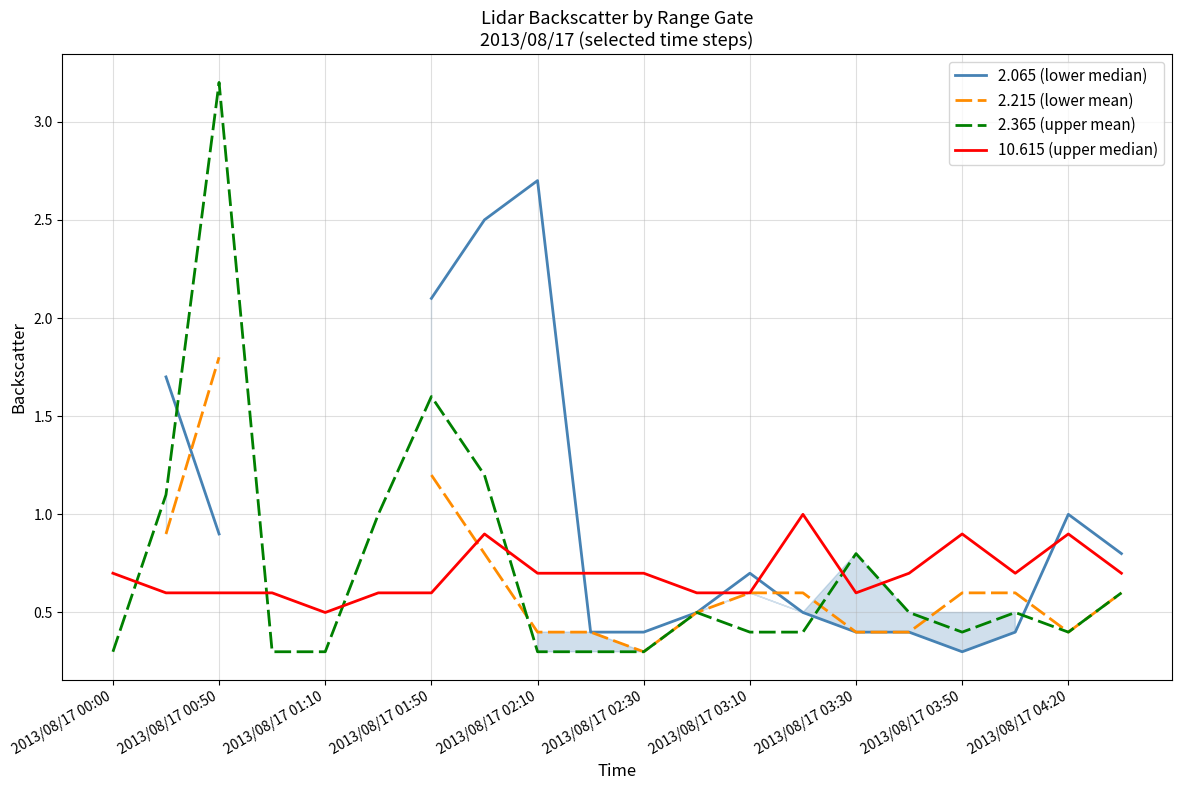

What are all the series names shown in the legend?

2.065 (lower median), 2.215 (lower mean), 2.365 (upper mean), 10.615 (upper median)